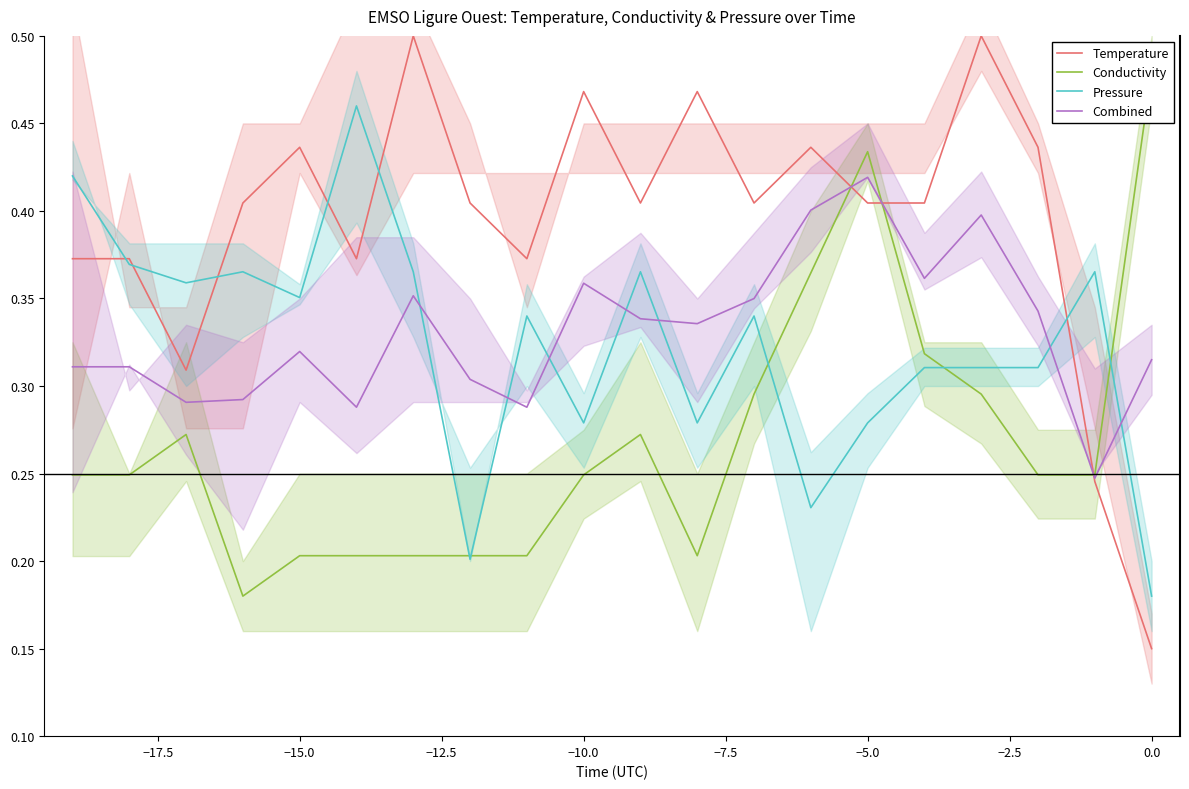

After their last crossing, which series has the higher values: Combined or Pressure?

Combined